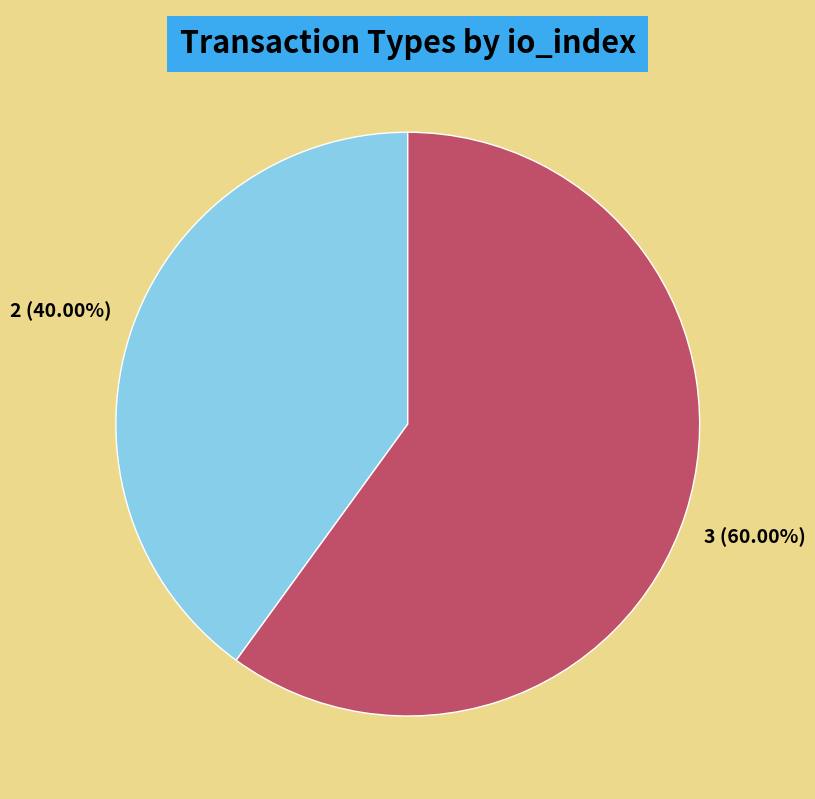

Do Regular and Vote together represent more than half of the pie?

Yes